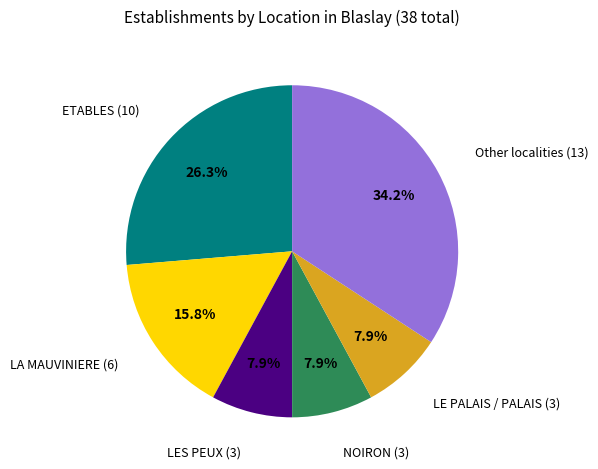

Is there any slice that represents more than half of the pie?

No